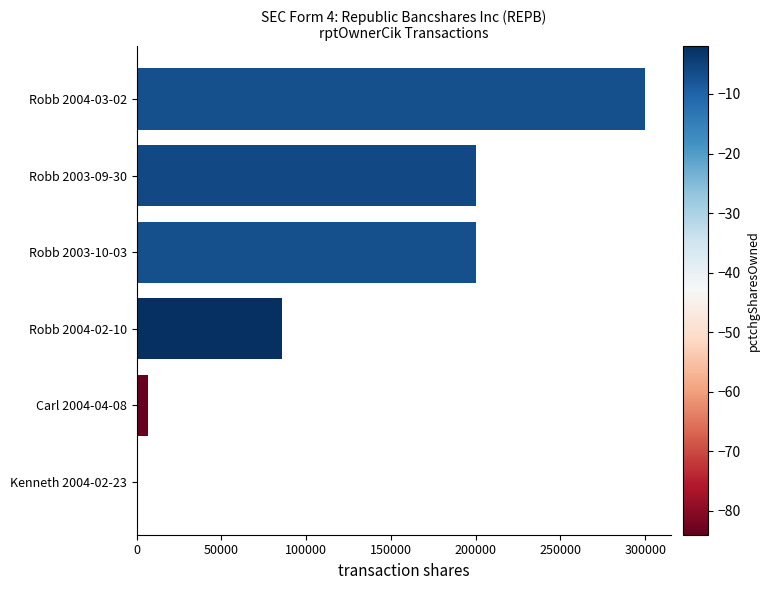

The value at Robb 2004-03-02 is 507170. True or false?

False